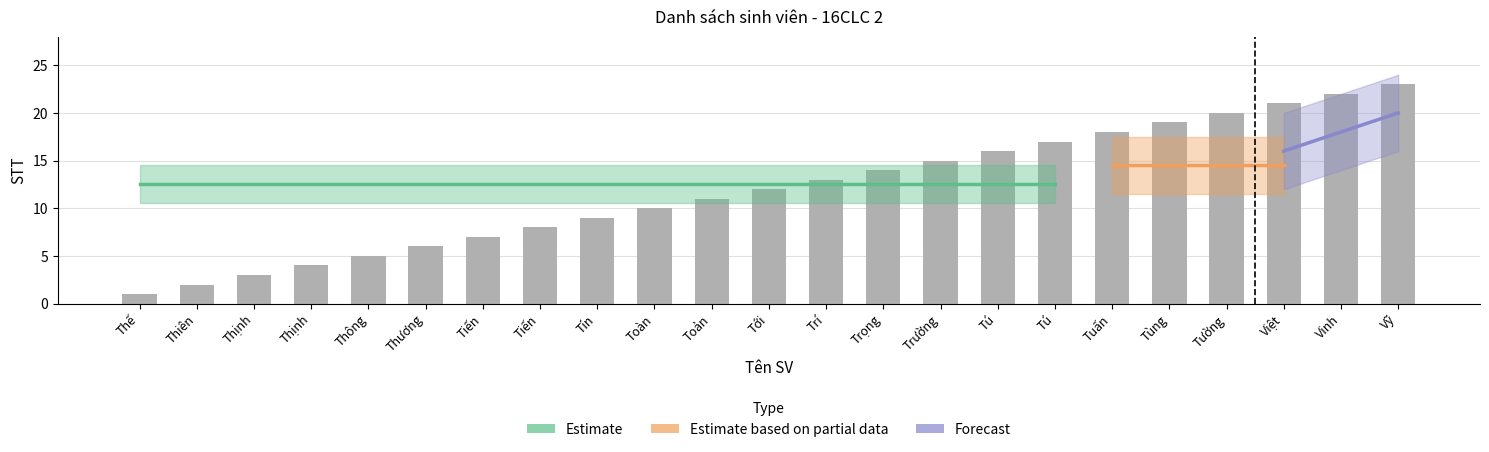

Rank the categories by value from lowest to highest.

Thế, Thiên, Thịnh, Thịnh, Thông, Thương, Tiến, Tiến, Tín, Toàn, Toản, Tới, Trí, Trọng, Trường, Tú, Tú, Tuấn, Tùng, Tường, Việt, Vinh, Vỹ